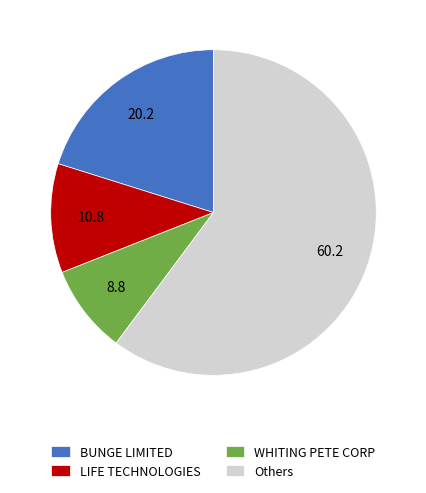

What is the smallest slice in the pie chart?

WHITING PETE CORP